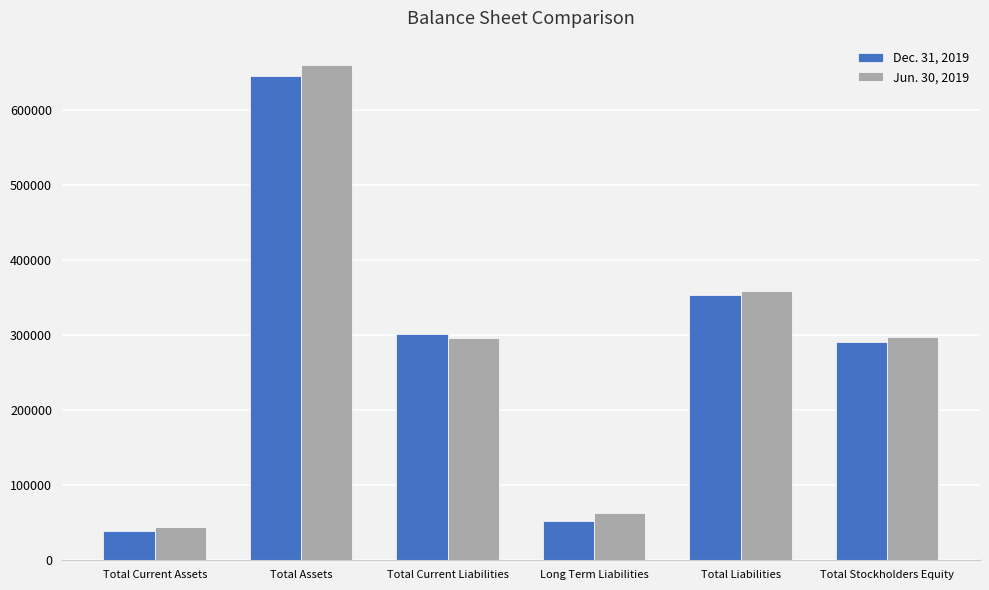

What is the difference between the Jun. 30, 2019 values at Total Current Assets and Total Assets?

615220